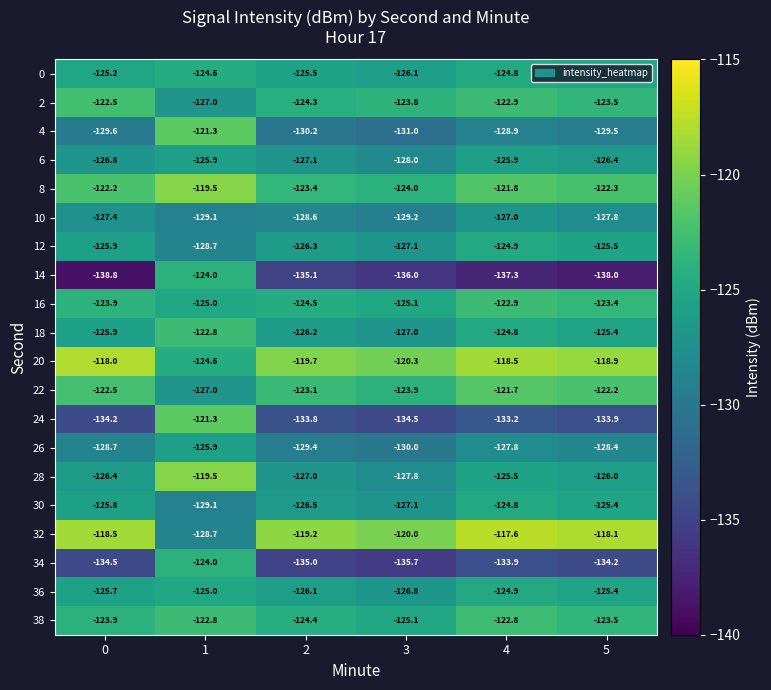

What is the difference between the highest and lowest values at 4?

19.7